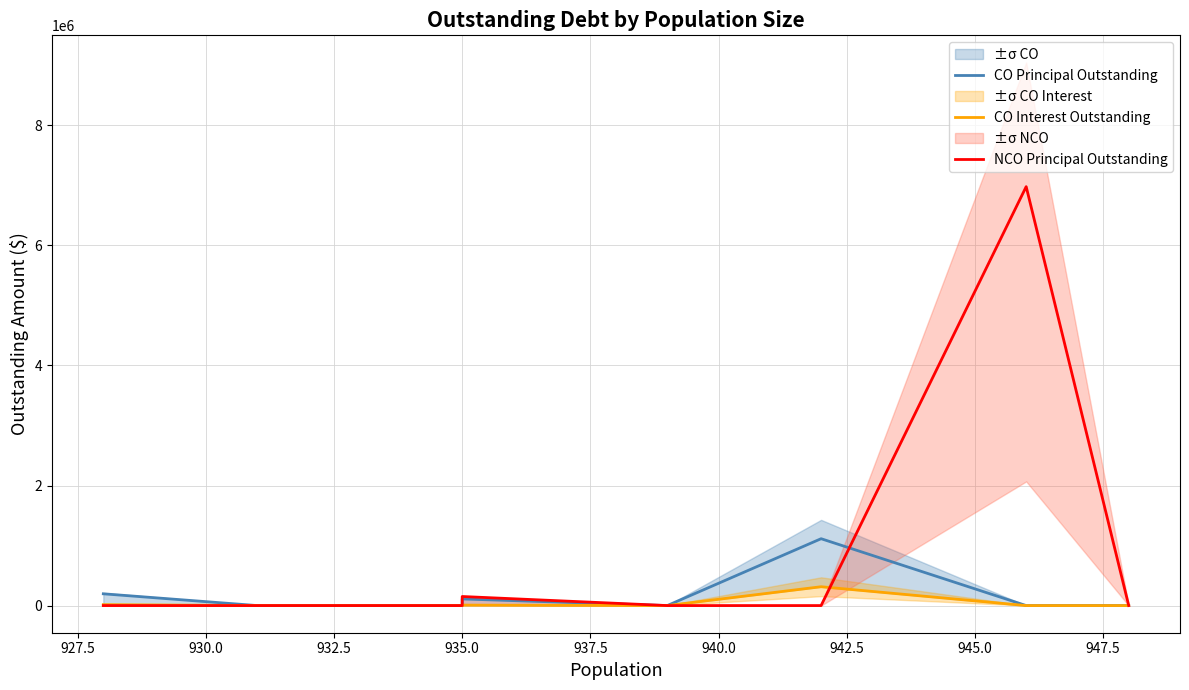

What is the sum of all CO Principal Outstanding values?

1420000